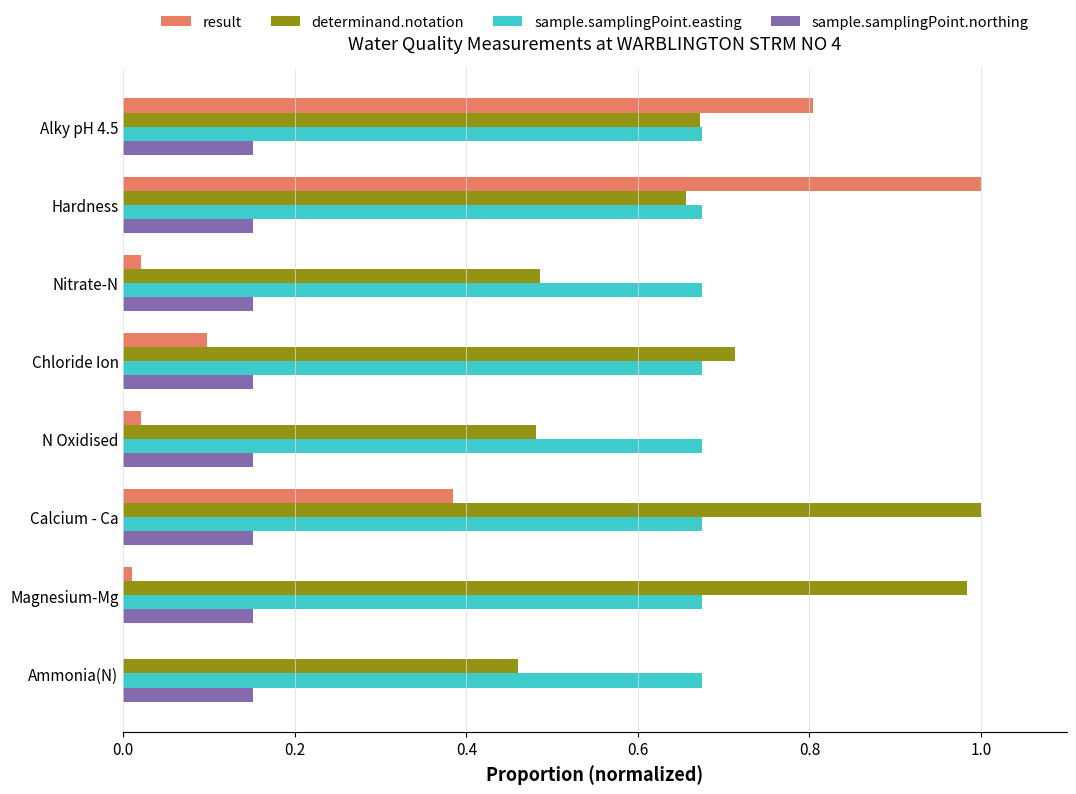

True or false: sample.samplingPoint.northing has a value of 0.0 at Hardness.

False